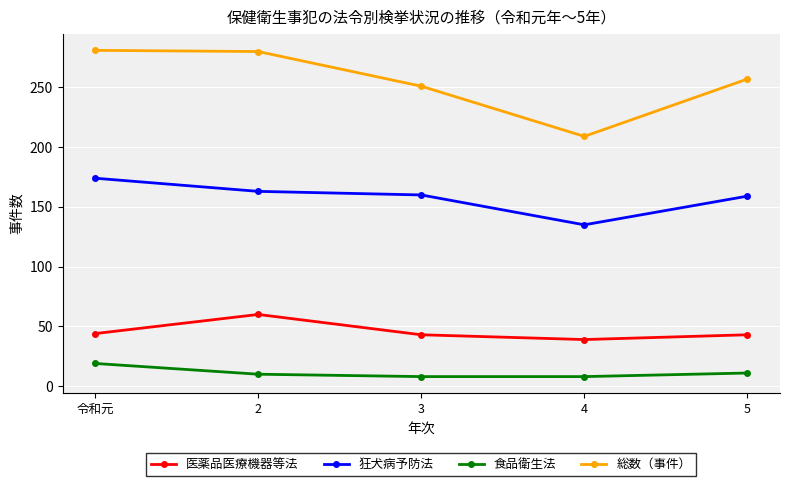

Is the value of 狂犬病予防法 at 令和元 greater than the value of 食品衛生法 at 4?

Yes